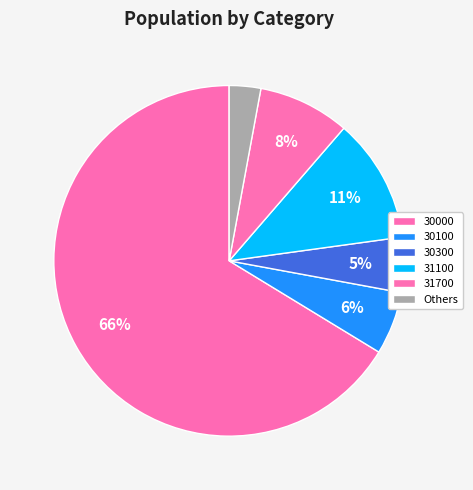

How many segments does this pie chart have?

6